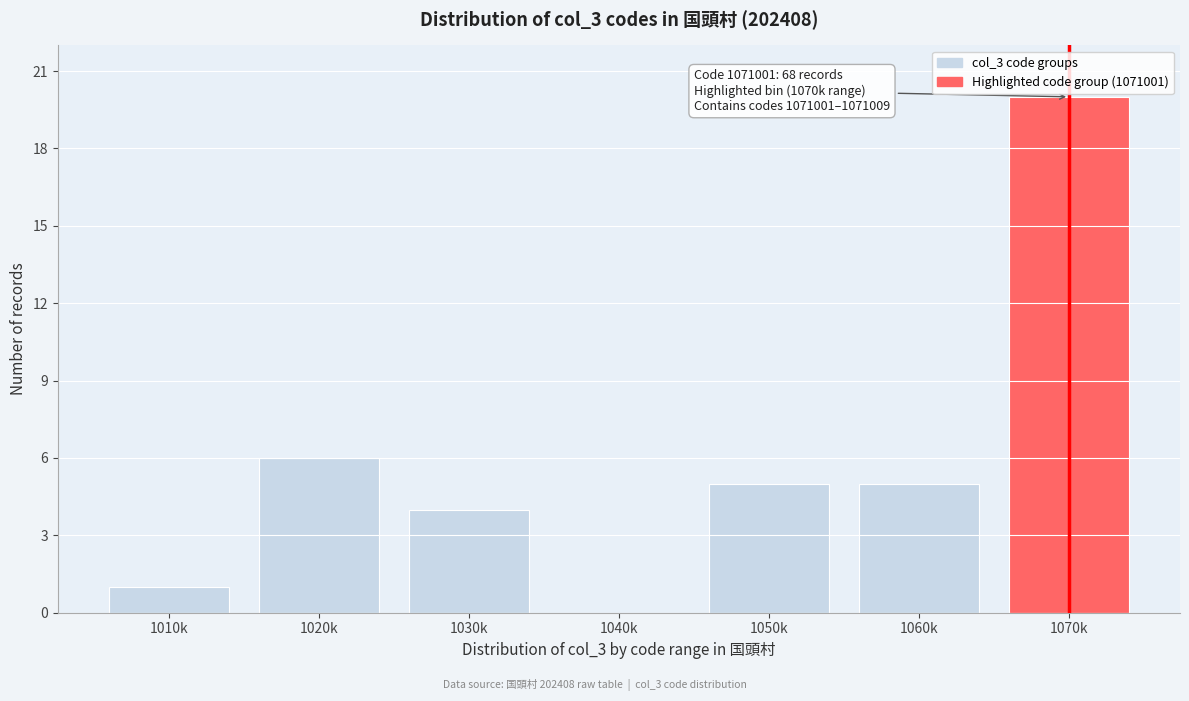

Reading right to left, extract all data points from this chart.

1070k=20	1060k=5	1050k=5	1040k=0	1030k=4	1020k=6	1010k=1